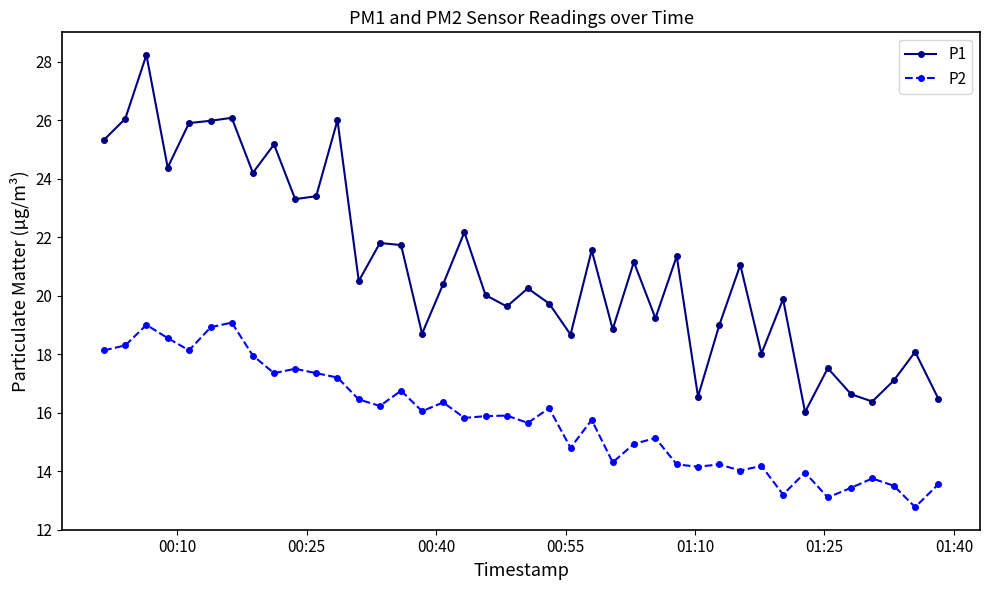

Which series has the largest range (max minus min)?

P1